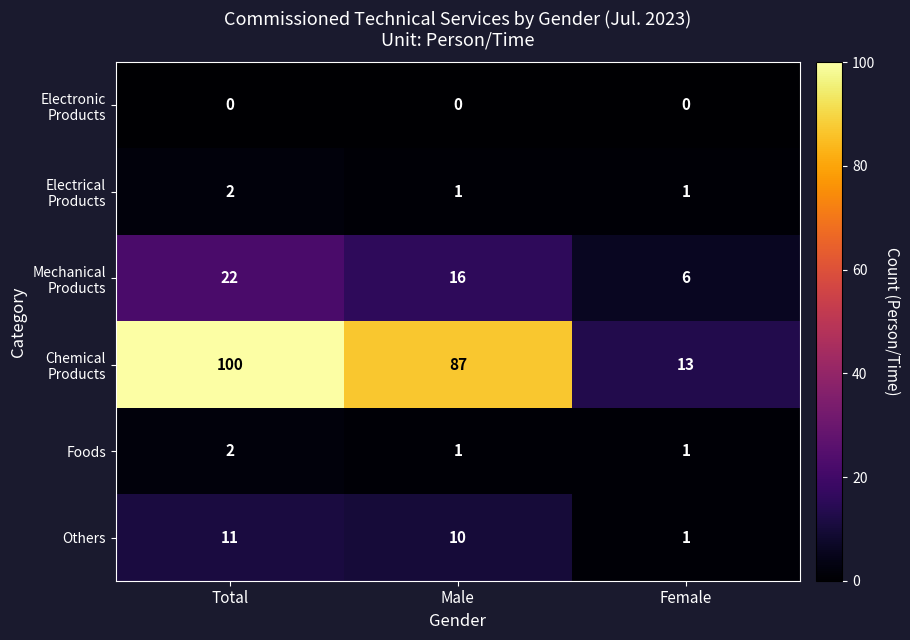

How many categories are shown in the chart?

3